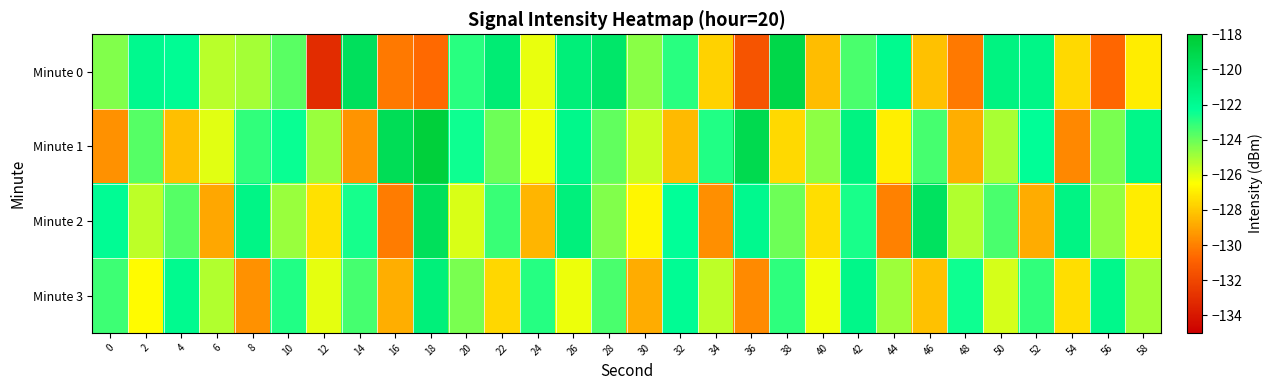

What is the total value across all series at 30?

-505.6